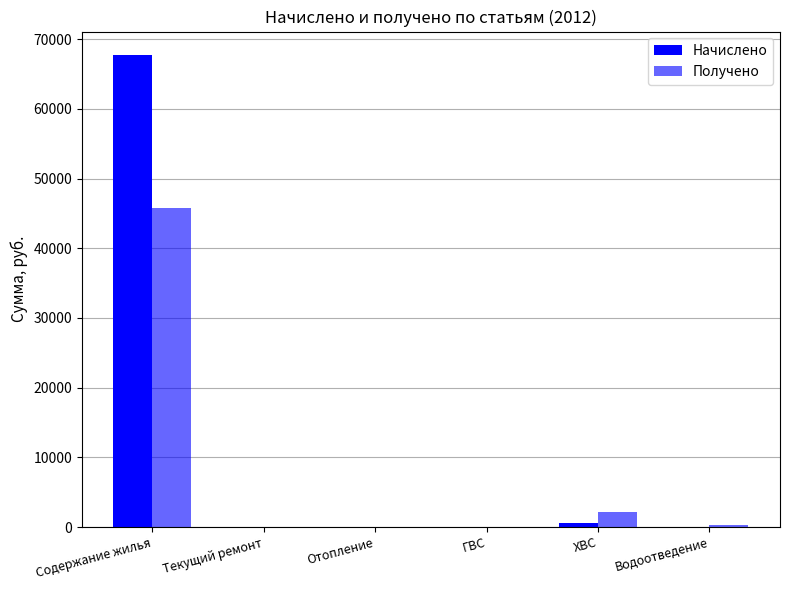

Where does the Получено series first go above 274?

Содержание жилья